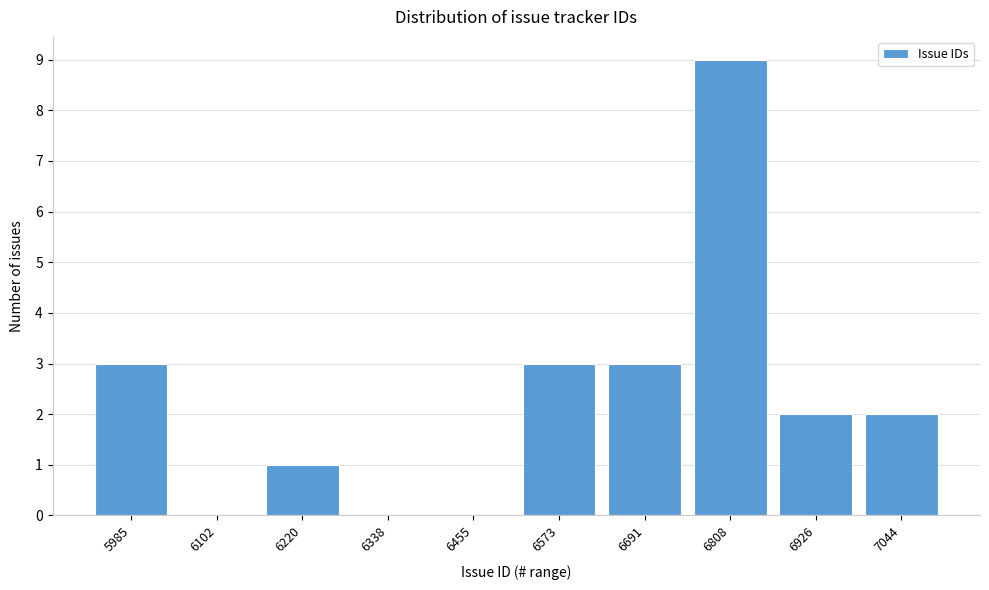

Reading right to left, extract all data points from this chart.

7044=2	6926=2	6808=9	6691=3	6573=3	6455=0	6338=0	6220=1	6102=0	5985=3